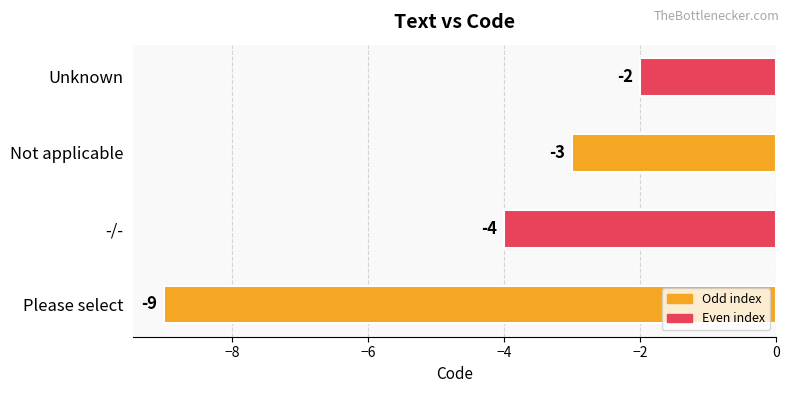

What is the change in value from -/- to Unknown?

+2